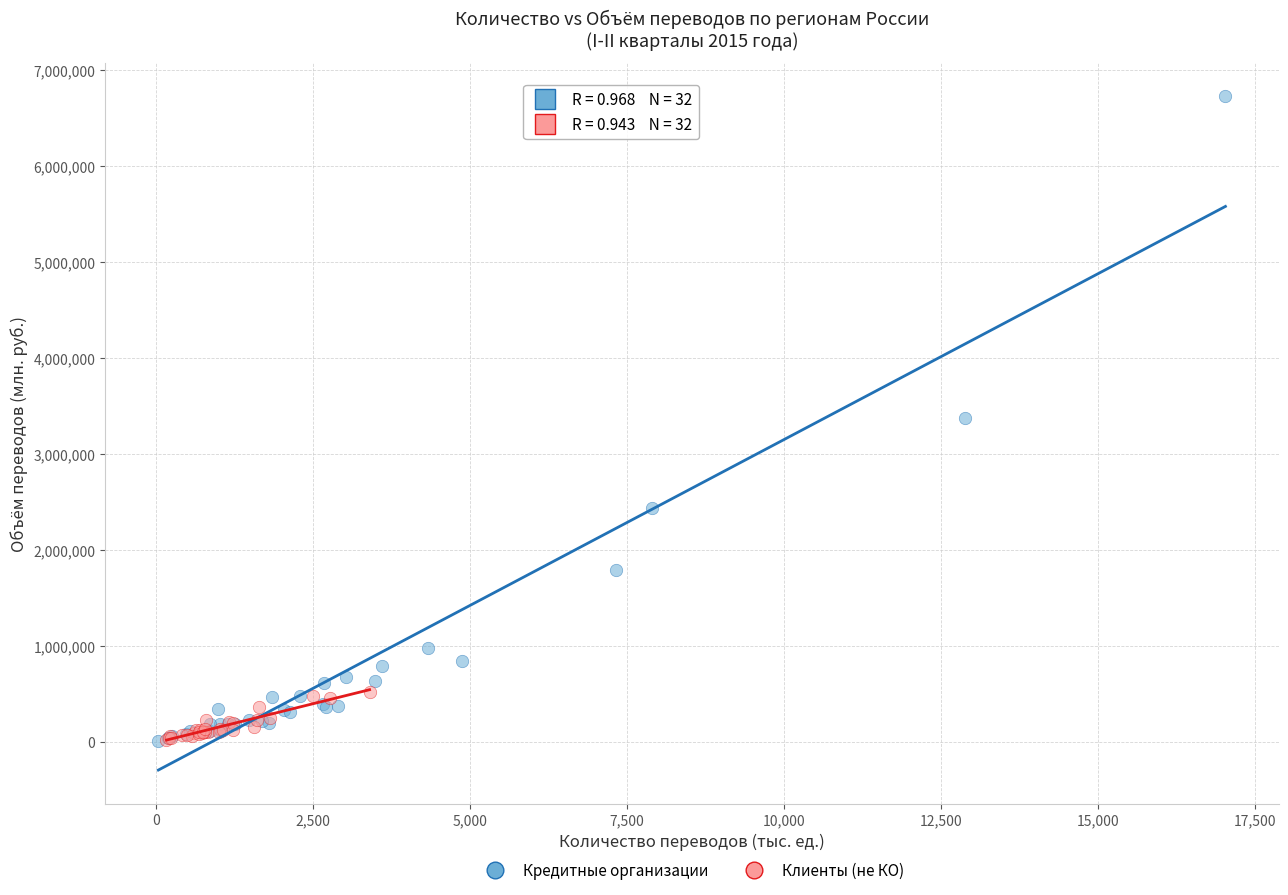

What are all the series names shown in the legend?

Кредитные организации, Клиенты (не КО)